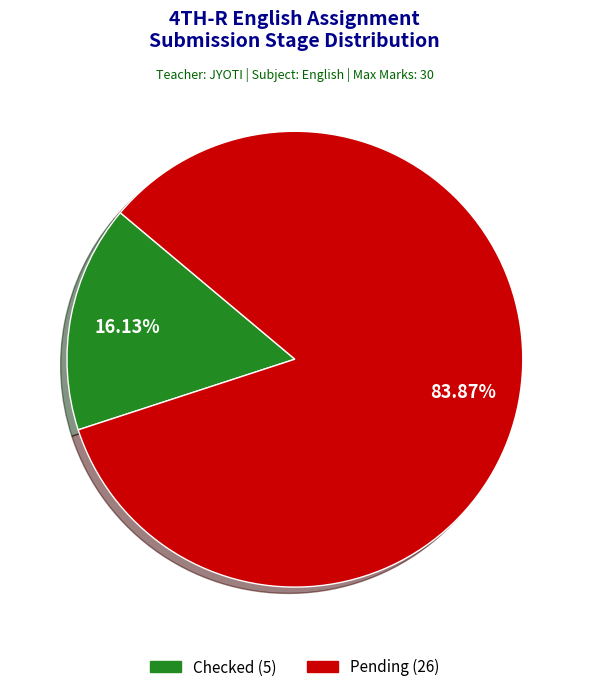

Does any single category account for the majority?

Yes